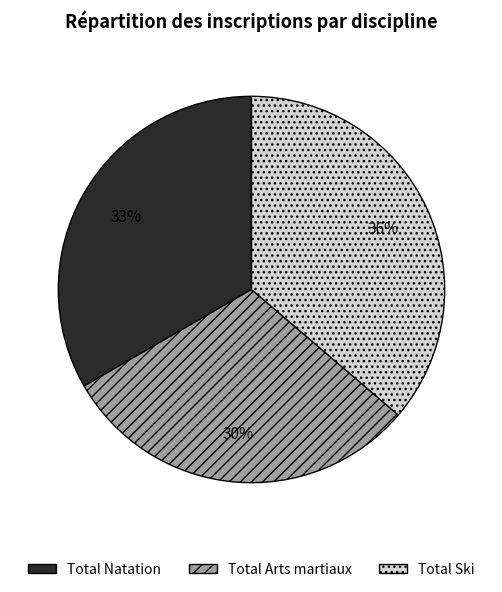

Is the sum of Total Ski and Total Natation greater than half?

Yes